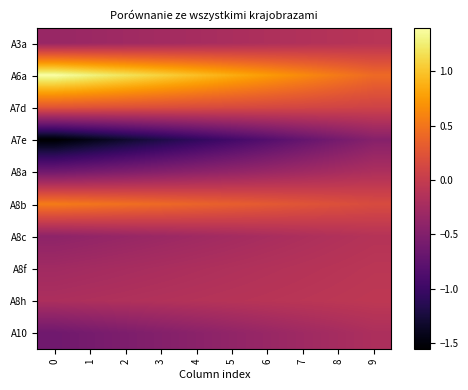

At 3, list the series in order from largest to smallest.

A6a, A8b, A7d, A8h, A8f, A3a, A8c, A8a, A10, A7e